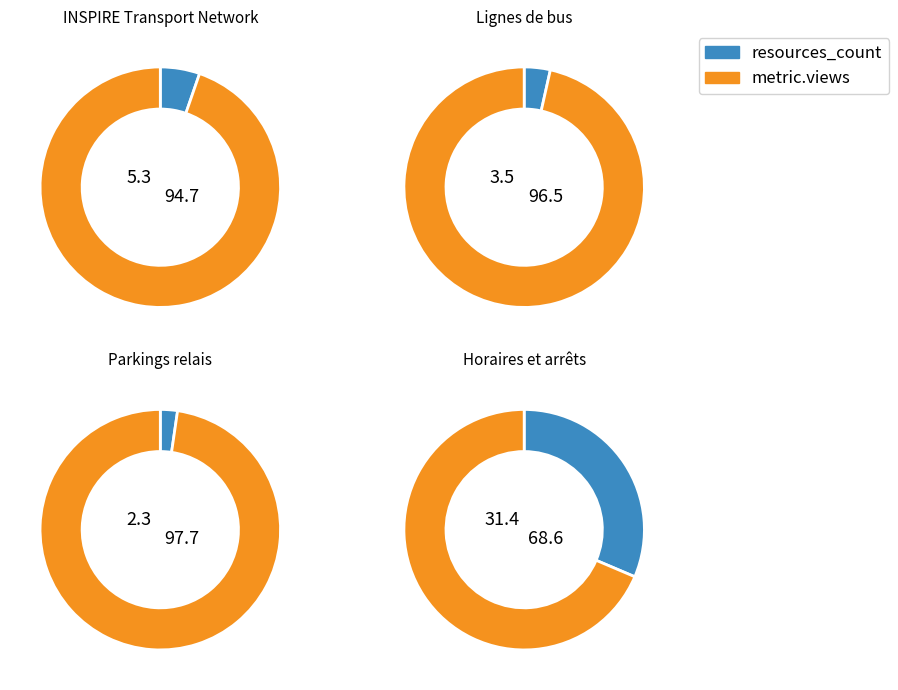

Between INSPIRE Transport Network and Lignes de bus, which series saw the biggest shift?

Horaires et arrêts